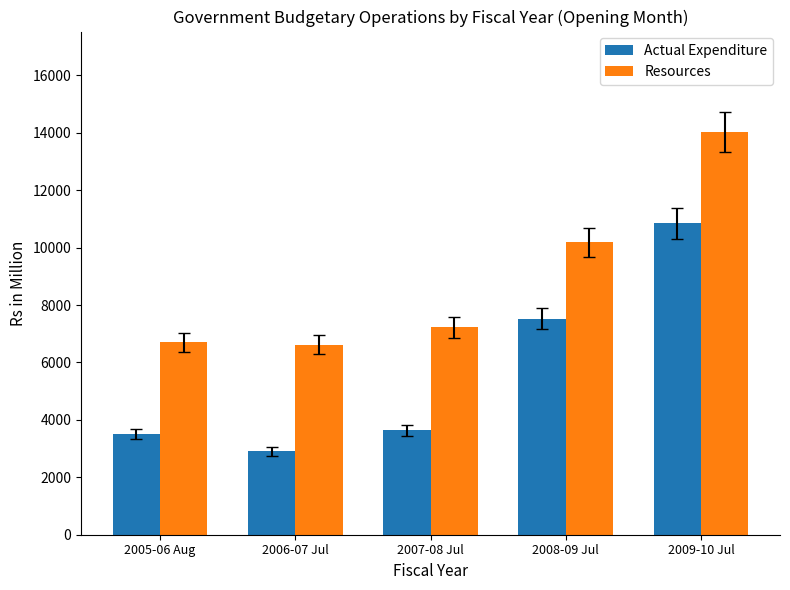

Rank the series by their maximum value, from highest to lowest.

Resources, Actual Expenditure